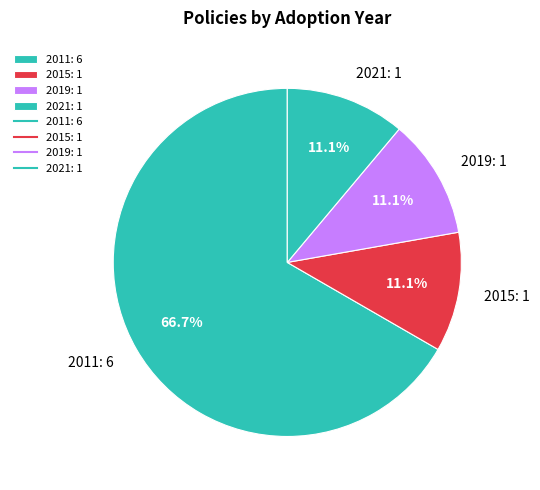

What percentage is NOT represented by 2019: 1?

88.9%